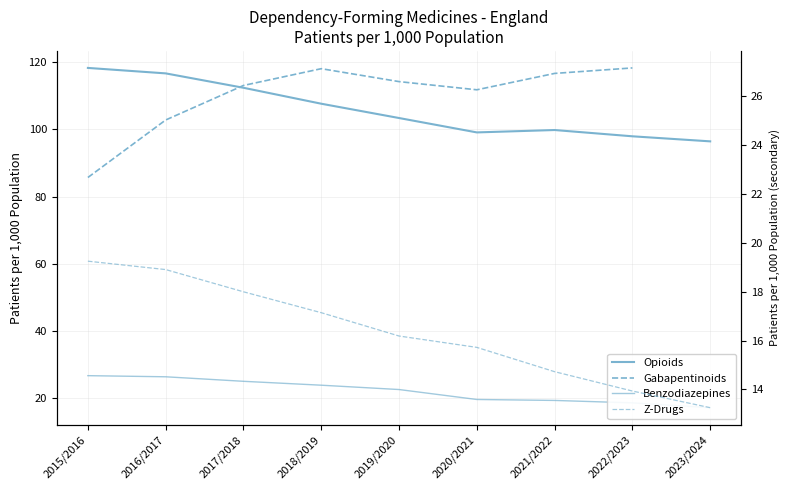

What is the value of the Opioids point at the 8th from the left?

97.9